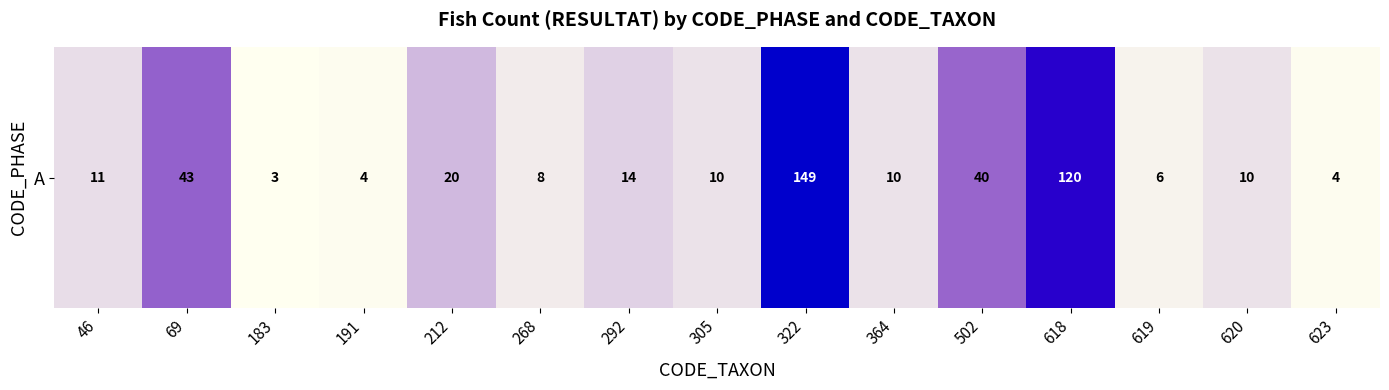

Reading left to right, transcribe all the data shown in this chart.

11	43	3	4	20	8	14	10	149	10	40	120	6	10	4